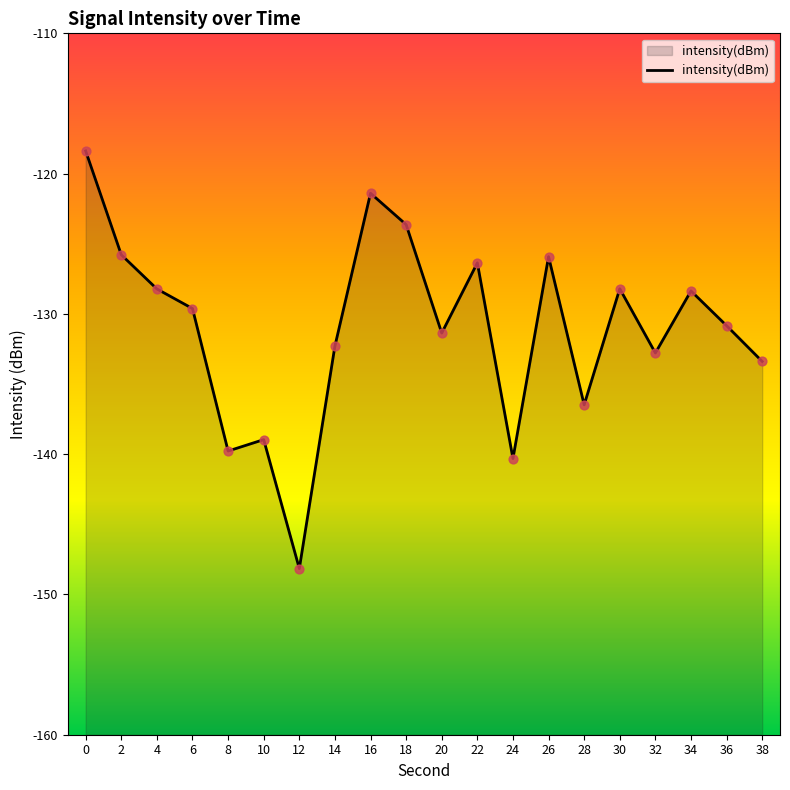

What is the change in value from 8 to 16?

+18.4